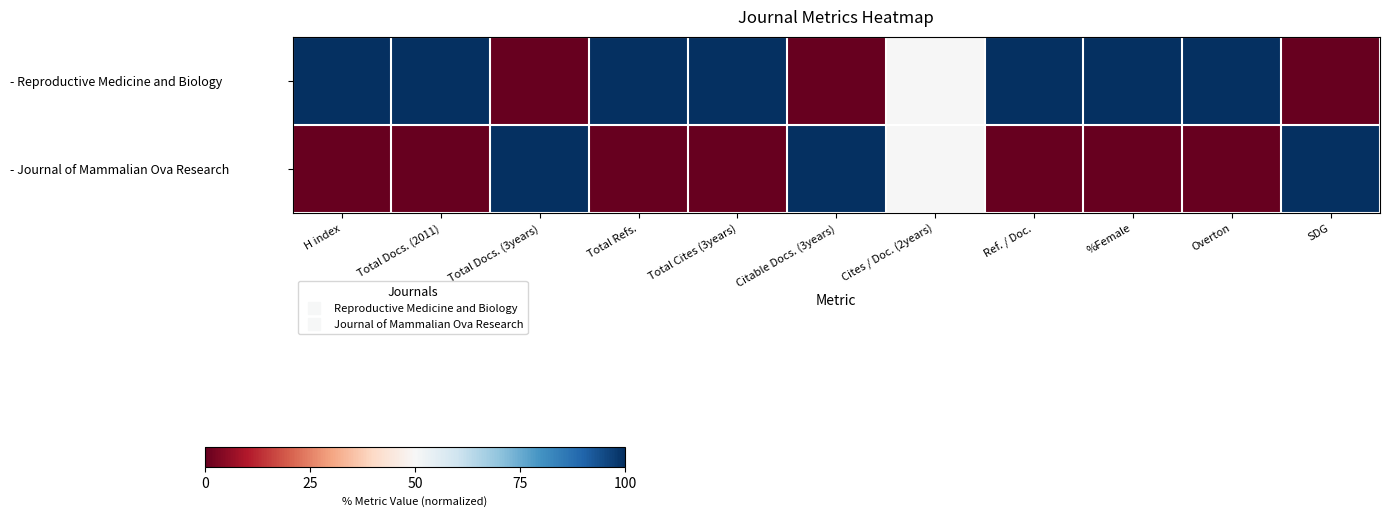

What is the difference between the highest and lowest values at Total Docs. (3years)?

100